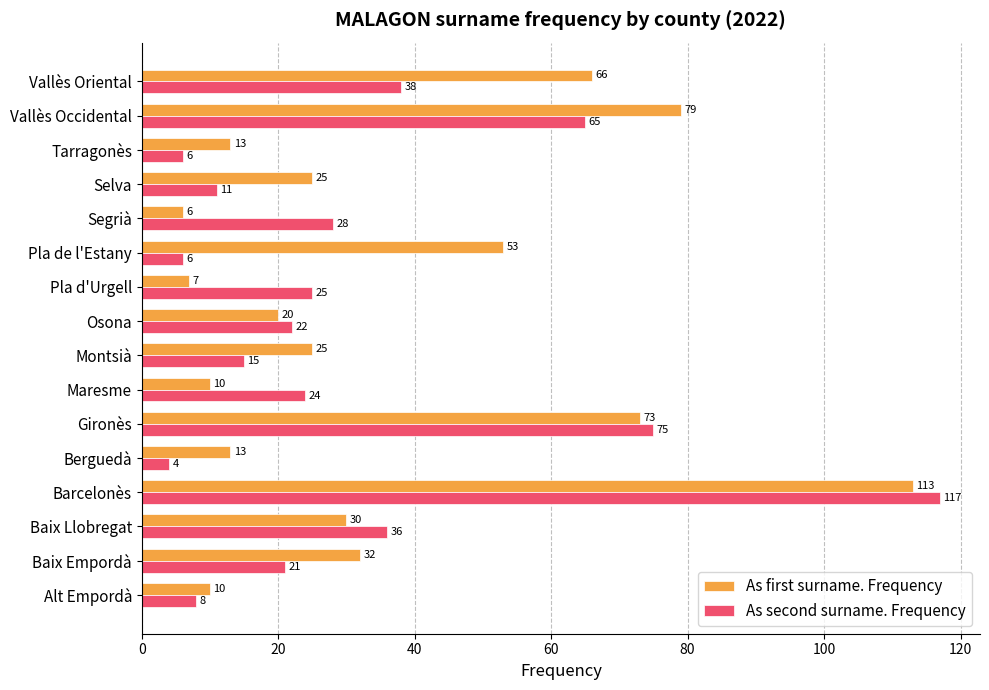

True or false: As first surname. Frequency has a value of 53 at Pla de l'Estany.

True